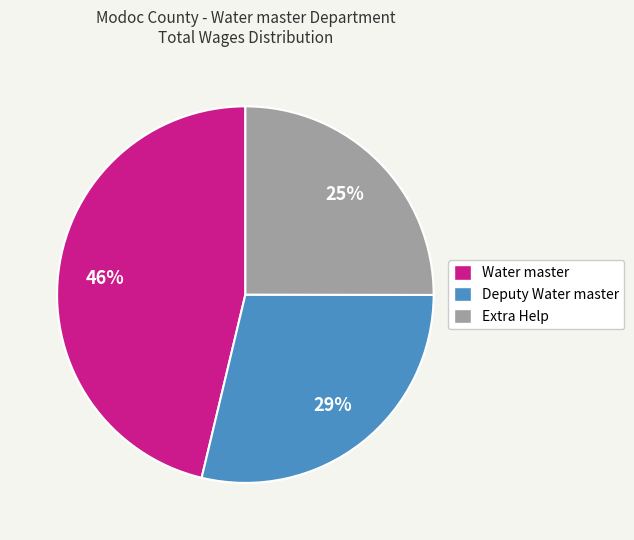

Rank the categories by value from lowest to highest.

Extra Help, Deputy Water master, Water master